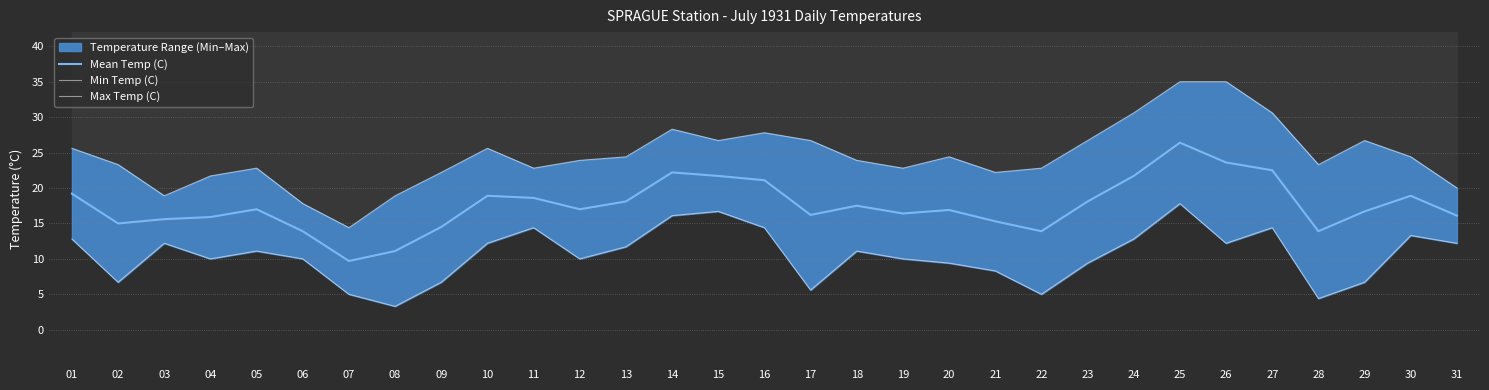

What is the value of the Max Temp (C) point at the 30th from the left?

24.4